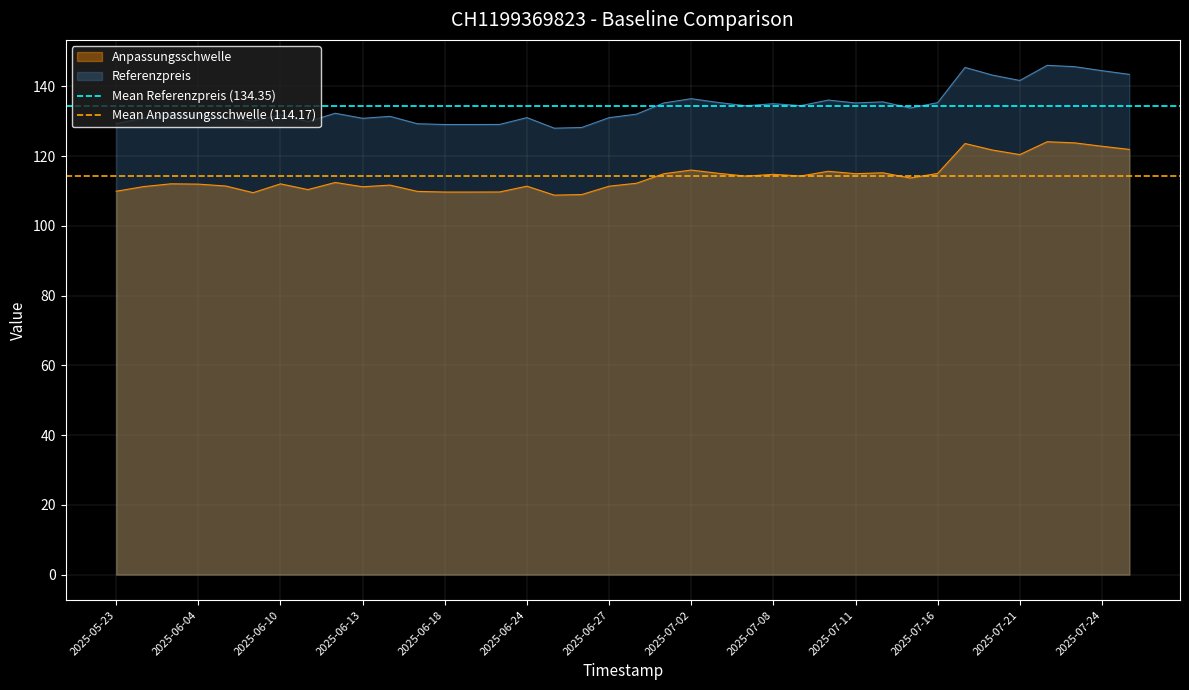

Rank the series by their average value, from highest to lowest.

Mean Referenzpreis (134.35), Mean Anpassungsschwelle (114.17)